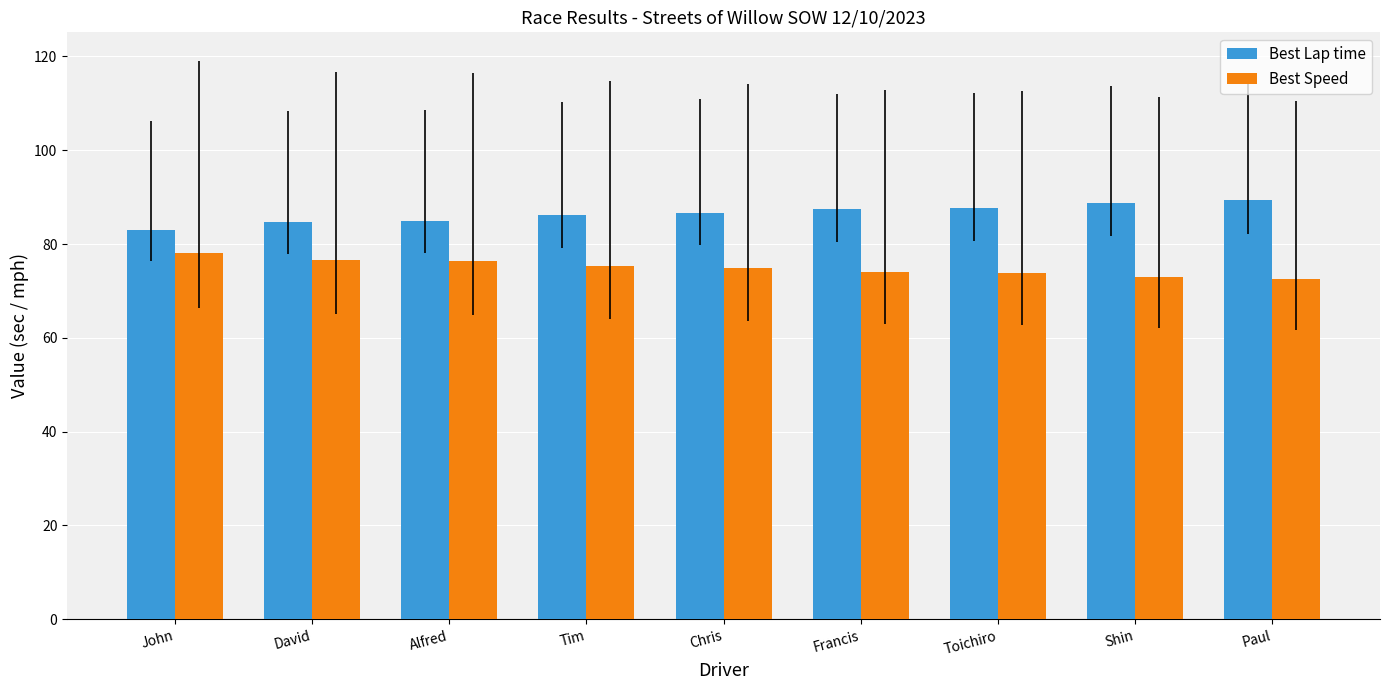

What is the difference between the maximum and minimum values in the Best Speed series?

5.6